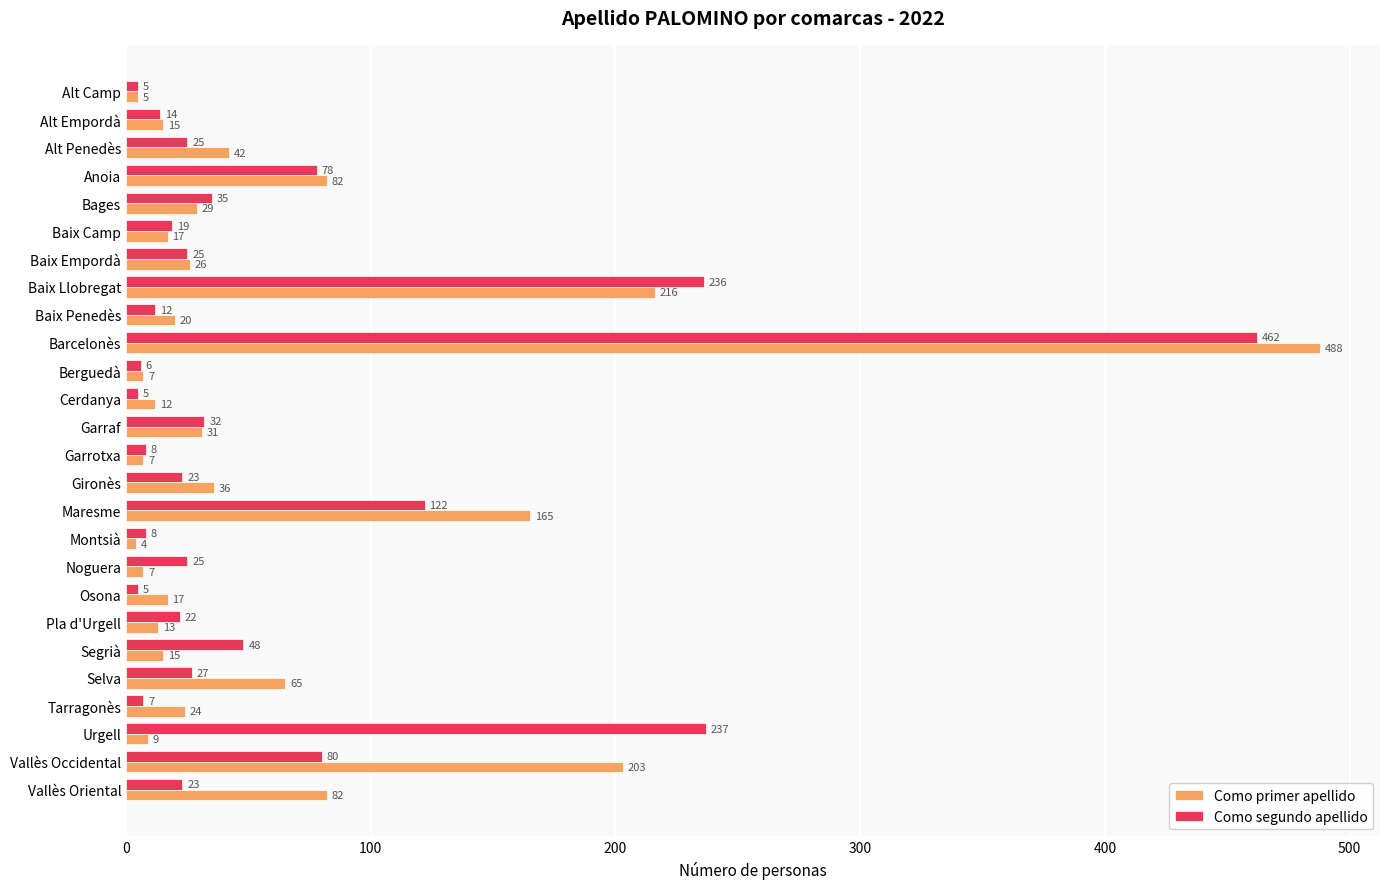

At which label is Como primer apellido closest to 246?

Baix Llobregat